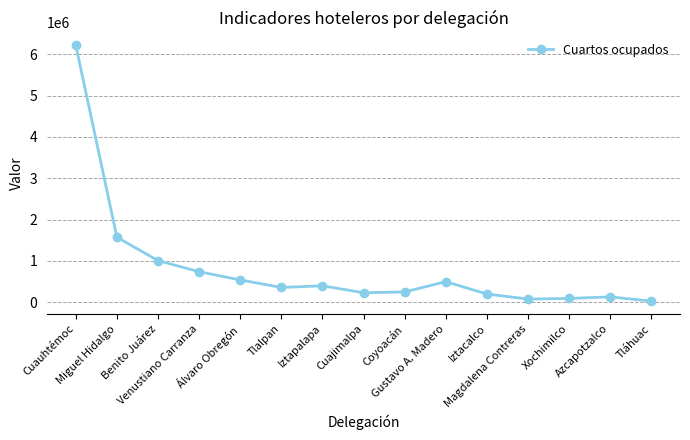

Is it true that the value at Álvaro Obregón is 534721?

True